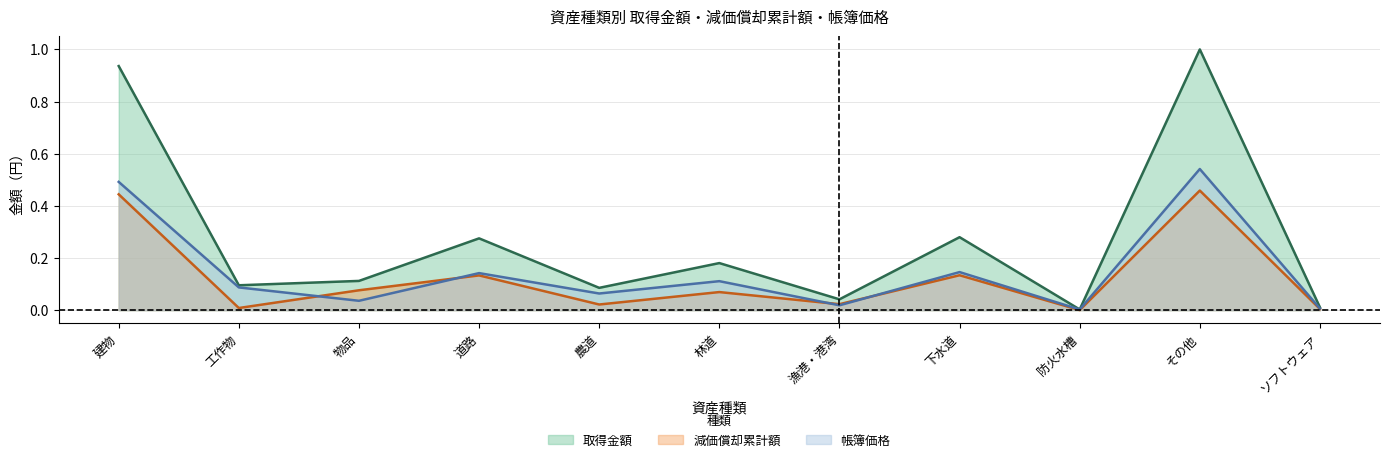

Reading left to right, what are all the values shown in this chart?

取得金額: 建物=0.9	工作物=0.1	物品=0.1	道路=0.3	農道=0.1	林道=0.2	漁港・港湾=0.0	下水道=0.3	防火水槽=0.0	その他=1.0	ソフトウェア=0.0
減価償却累計額: 建物=0.4	工作物=0.0	物品=0.1	道路=0.1	農道=0.0	林道=0.1	漁港・港湾=0.0	下水道=0.1	防火水槽=0.0	その他=0.5	ソフトウェア=0.0
帳簿価格: 建物=0.5	工作物=0.1	物品=0.0	道路=0.1	農道=0.1	林道=0.1	漁港・港湾=0.0	下水道=0.1	防火水槽=0.0	その他=0.5	ソフトウェア=0.0